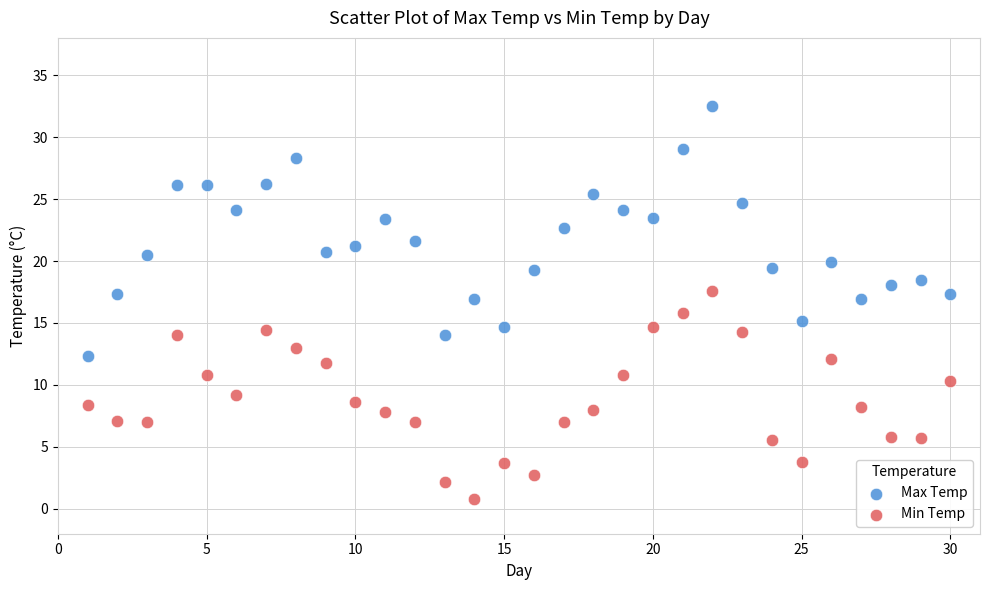

Across all data points, what is the range of X values (max minus min)?

29.0